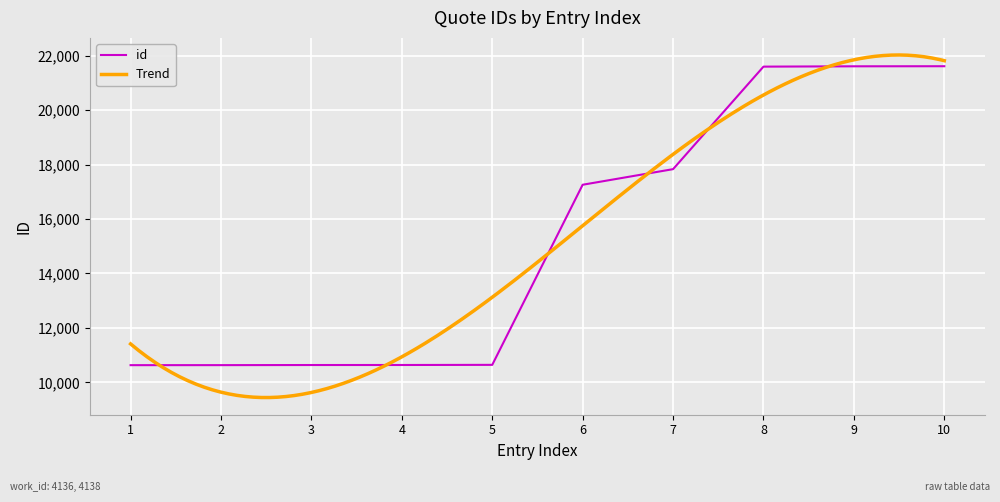

What is the lowest value of the id series?

10629